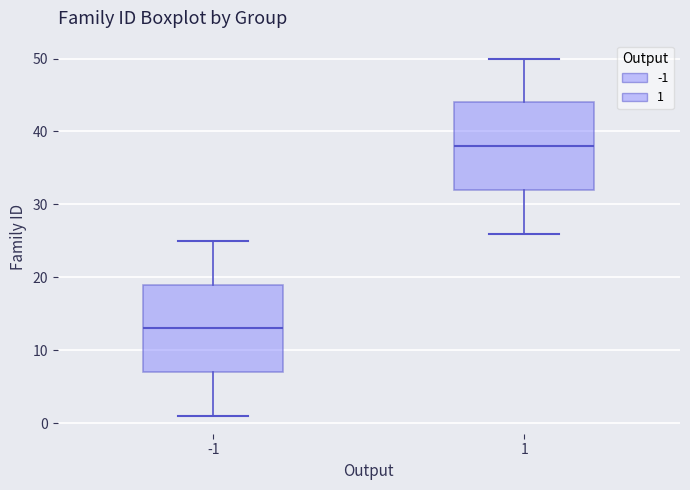

Where does the upper whisker of the box at x = 1 end on the y-axis? The values are not printed on the chart, so give them approximately, as read against the axis.

50